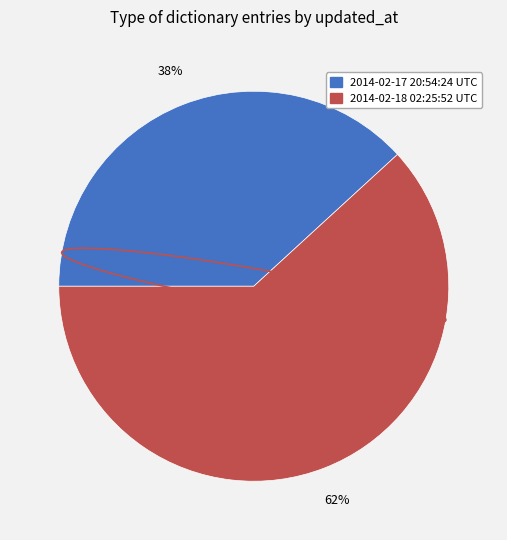

Rank the categories by value from highest to lowest.

2014-02-18 02:25:52 UTC, 2014-02-17 20:54:24 UTC